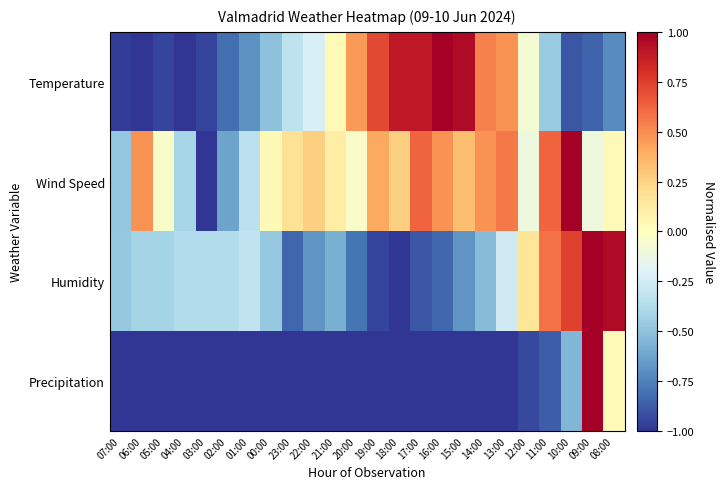

What is the spread (max minus min) of values at 21:00?

1.1